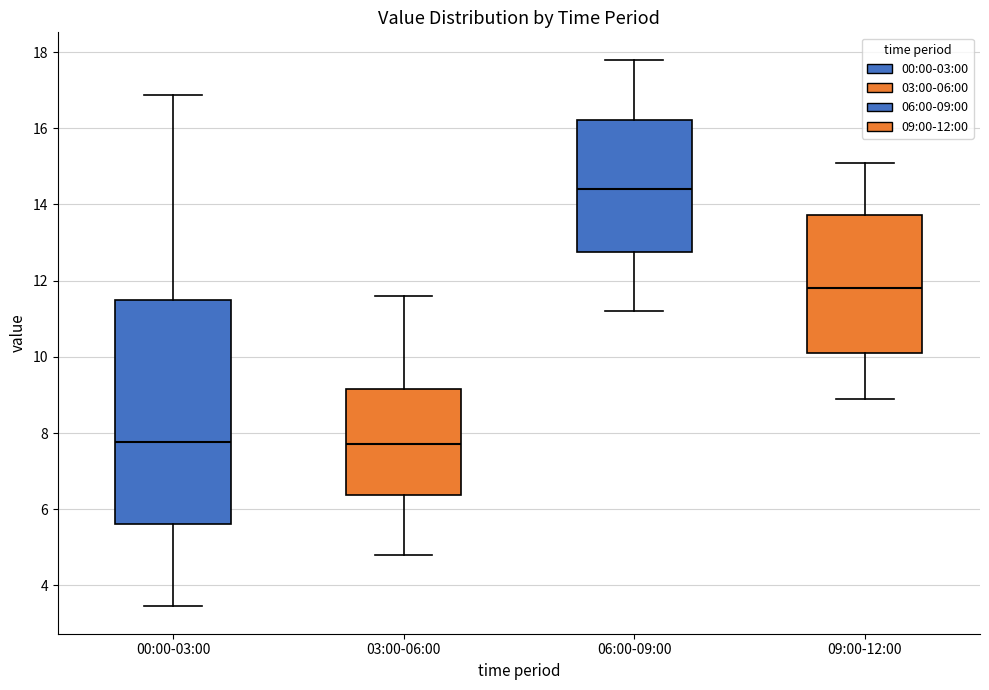

Reading left to right, transcribe this box plot: for each box, give where its median line is, the range the box spans, and where its two whiskers end, as read against the y-axis. The values are not printed on the chart, so give them approximately, as read against the axis.

00:00-03:00: median 7.8, box 5.6 to 11.4, whiskers 3.4 to 16.8
03:00-06:00: median 7.8, box 6.4 to 9.2, whiskers 4.8 to 11.6
06:00-09:00: median 14.4, box 12.8 to 16.2, whiskers 11.2 to 17.8
09:00-12:00: median 11.8, box 10.2 to 13.8, whiskers 9.0 to 15.2